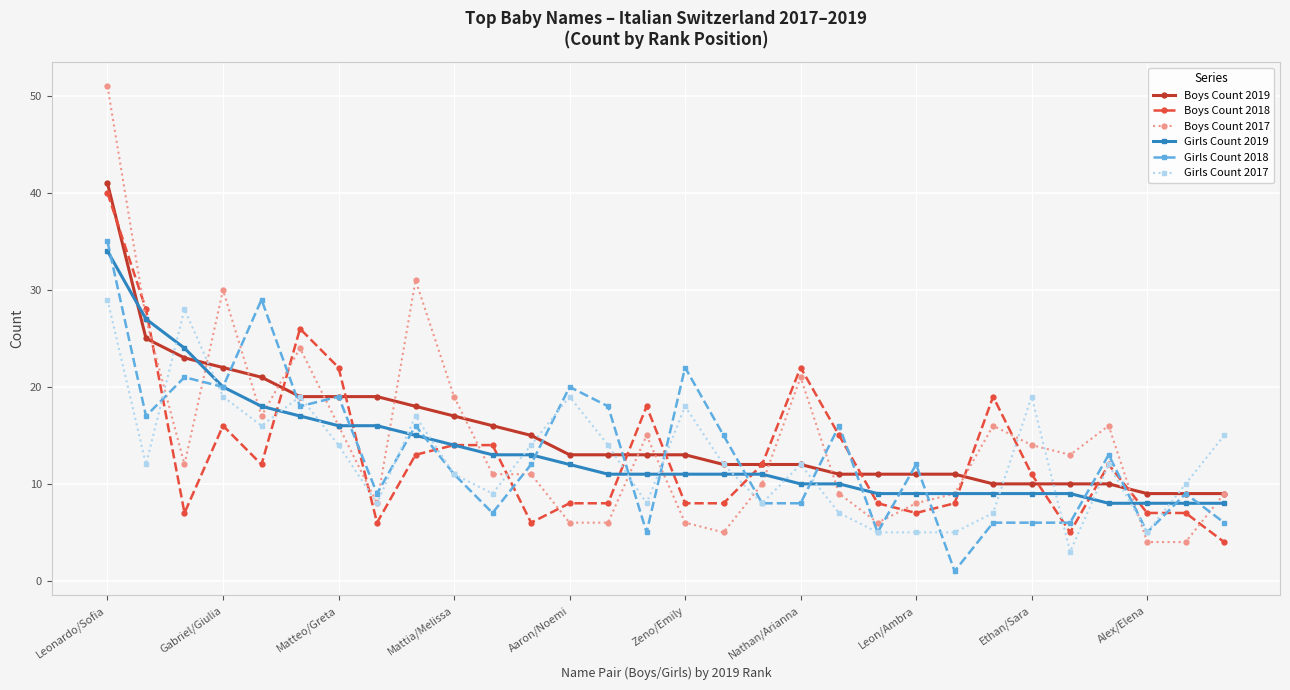

Which series has the largest range (max minus min)?

Boys Count 2017